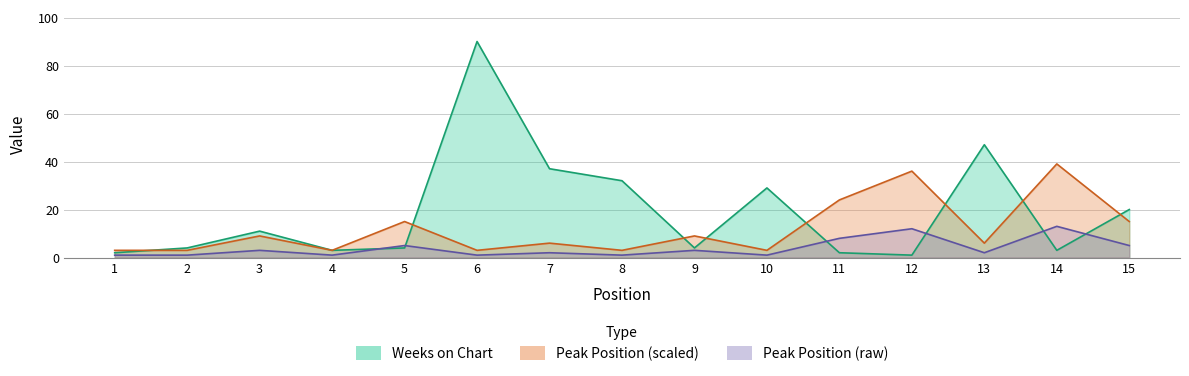

Does the chart have visible grid lines?

Yes